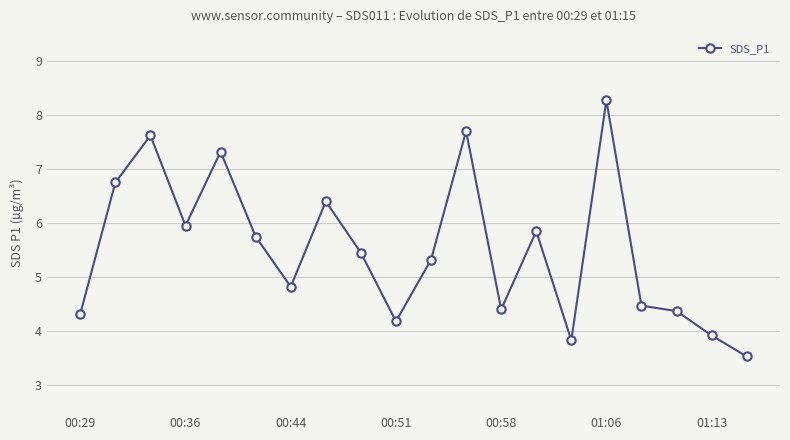

What is the minimum value shown in the chart?

3.5